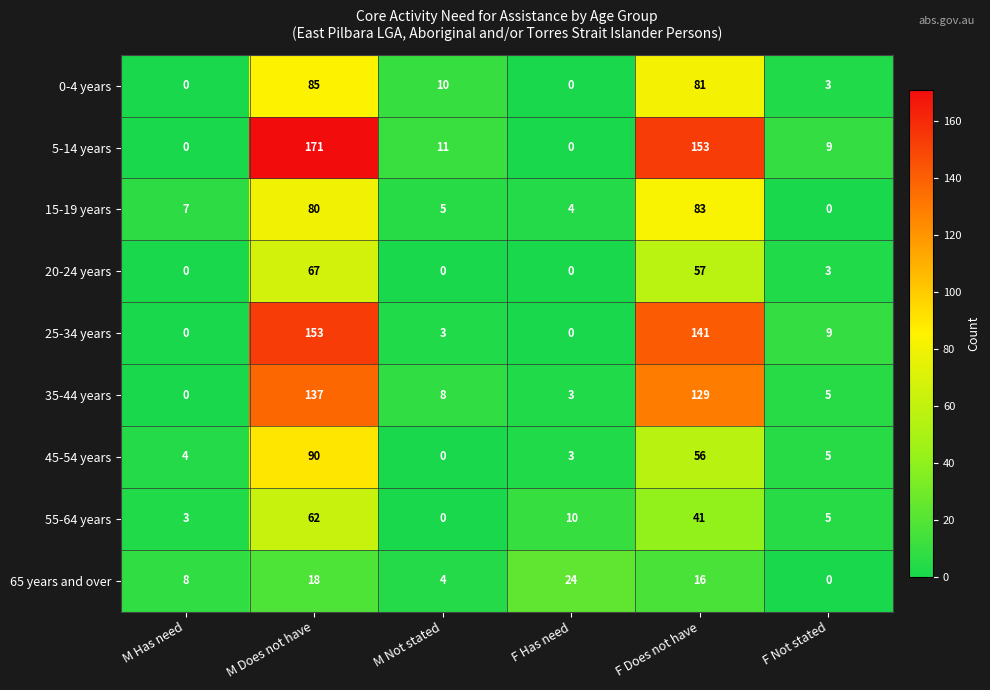

List the series in order of their peak value, lowest first.

65 years and over, 55-64 years, 20-24 years, 15-19 years, 0-4 years, 45-54 years, 35-44 years, 25-34 years, 5-14 years